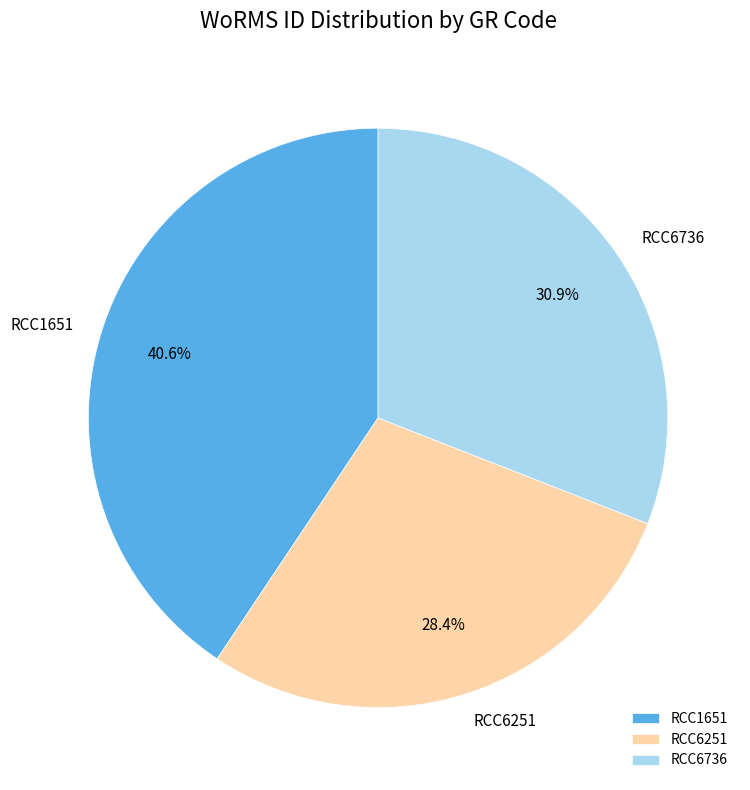

What percentage is the RCC1651 slice, to the nearest percent?

41%